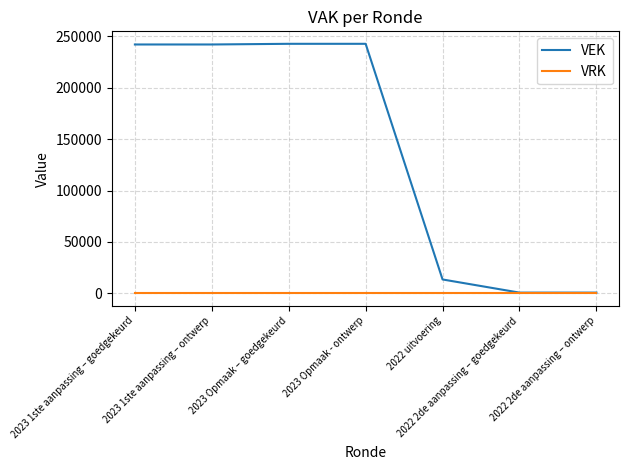

List the series in order of their overall mean, highest first.

VEK, VRK